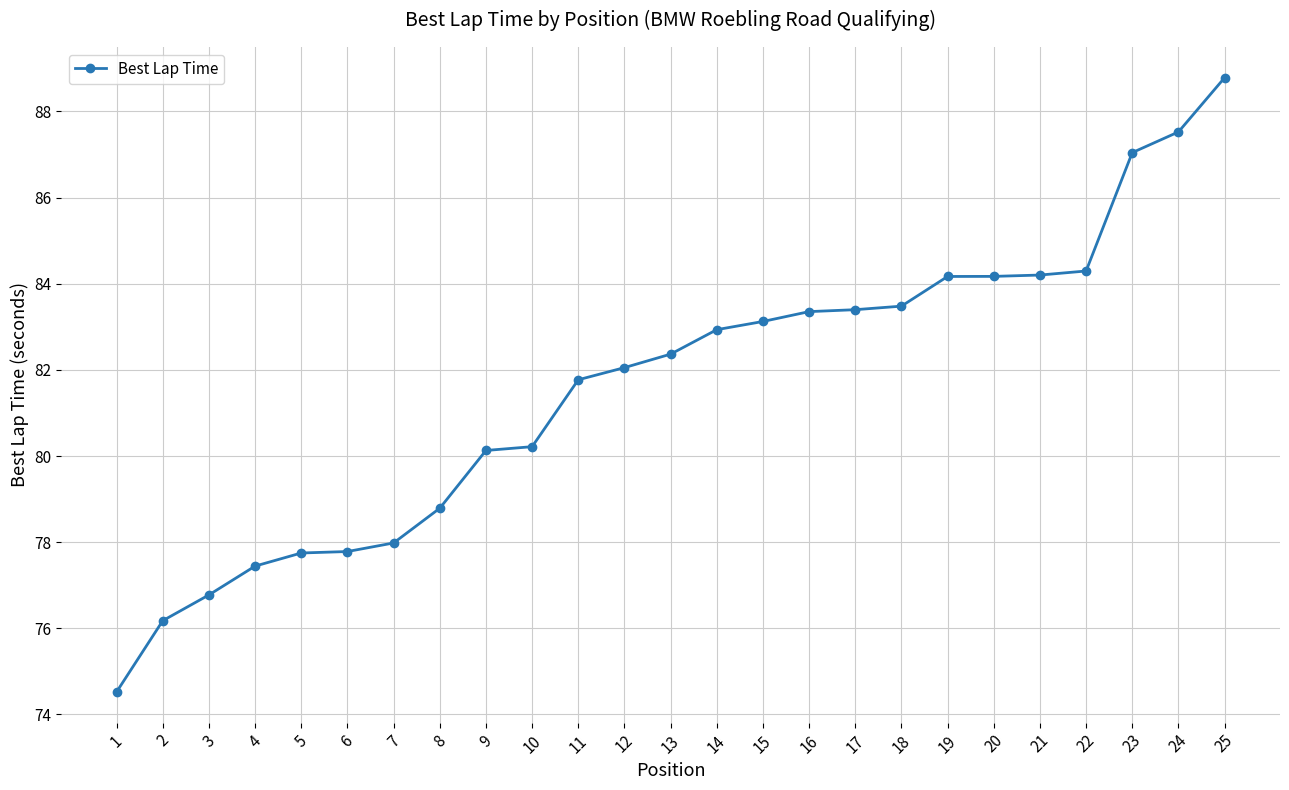

The chart shows a value of 77.4 at 4. True or false?

True